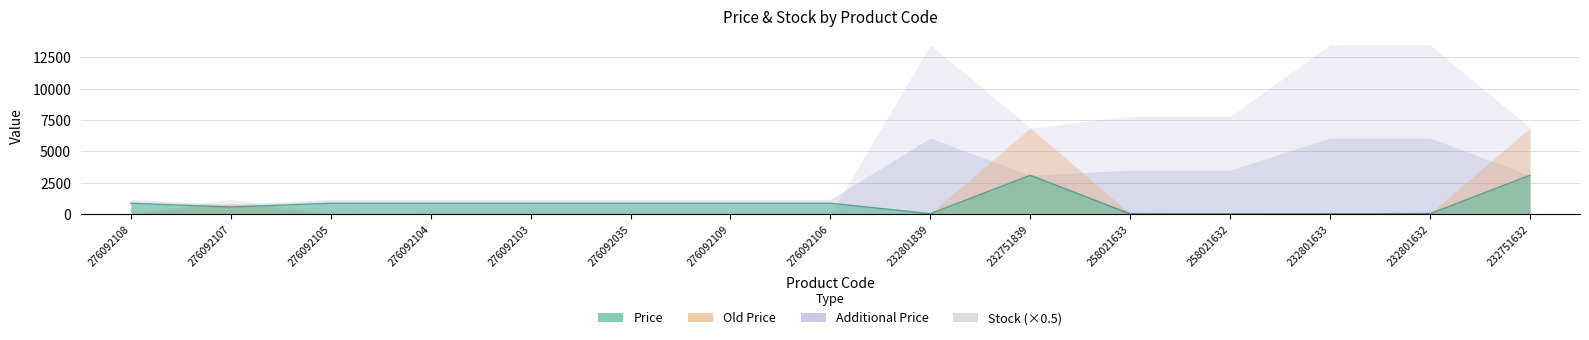

At which category is the sum across all series the highest?

232801632